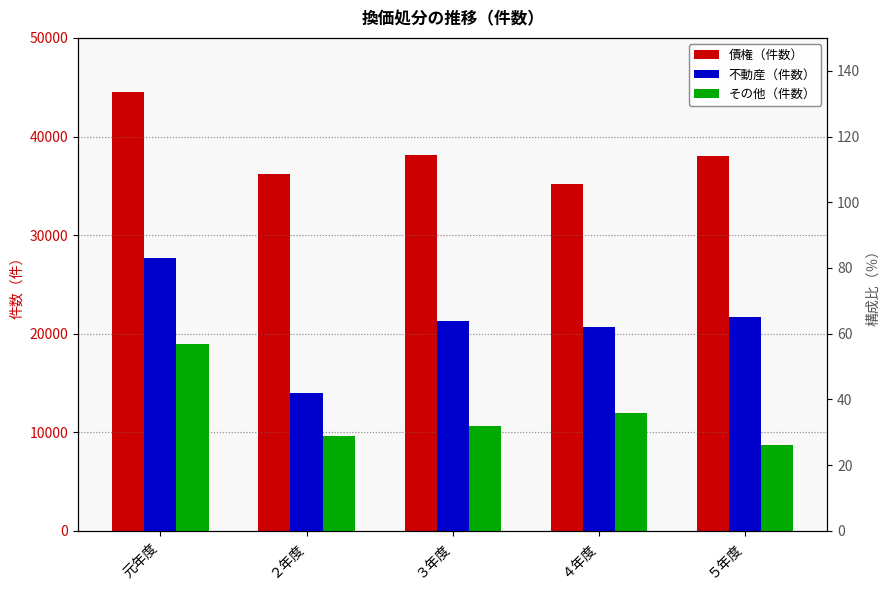

Is the value of その他 at ５年度 greater than the value of 不動産 at ３年度?

No